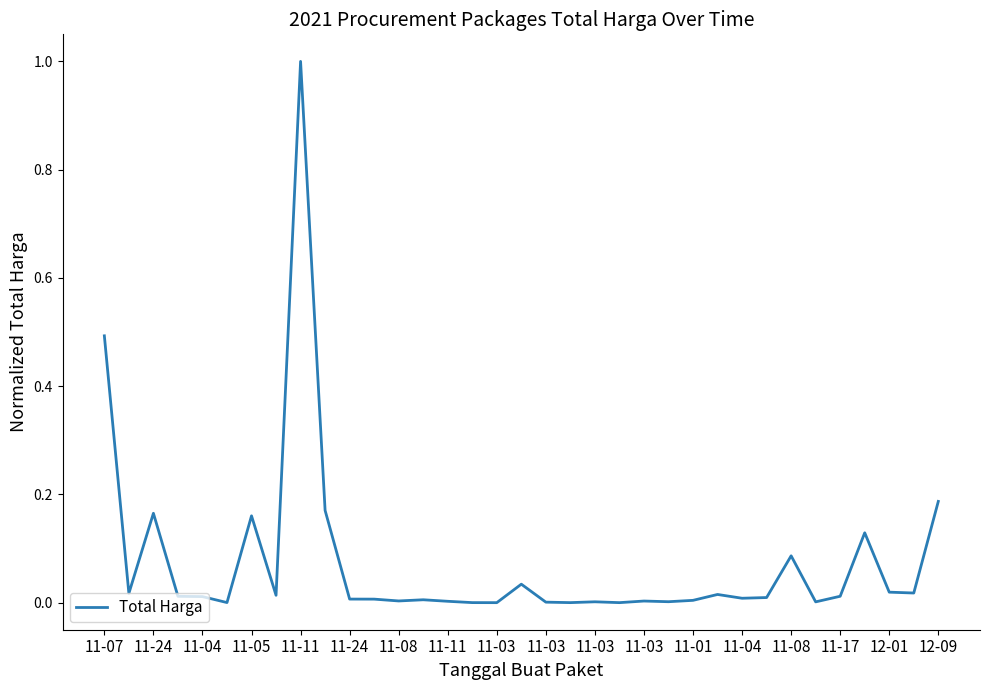

What is the maximum value shown in the chart?

1.0